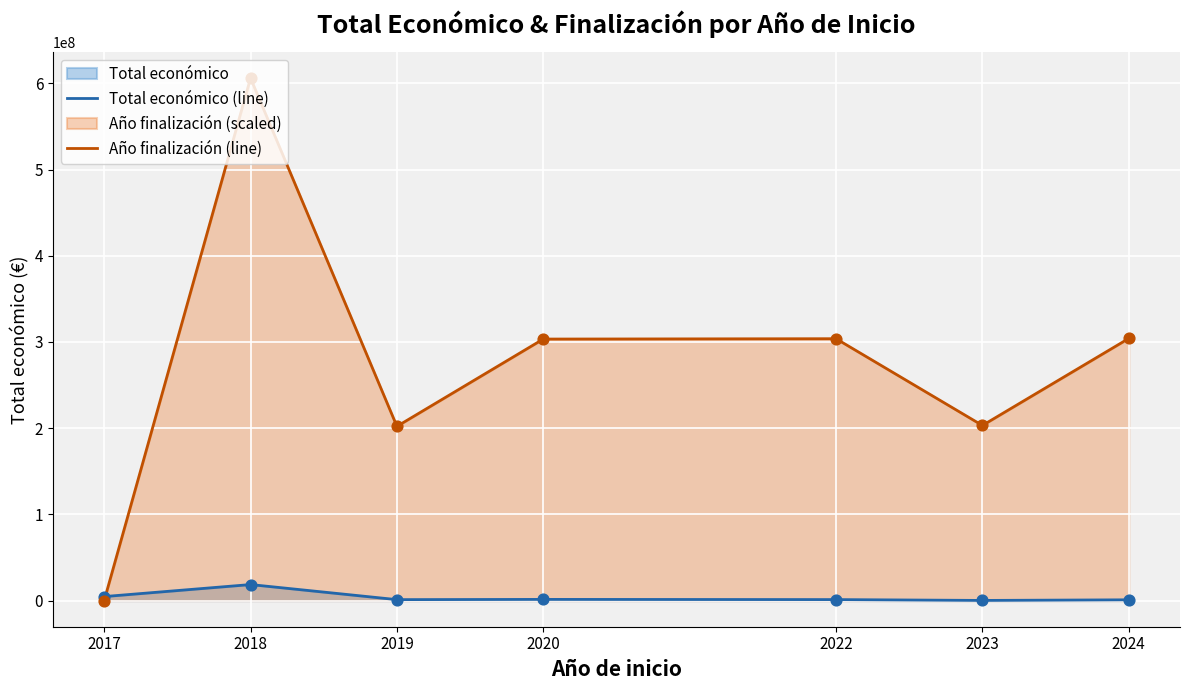

Is the value of Total económico (line) at 2020 greater than the value of Año finalización (line) at 2022?

No